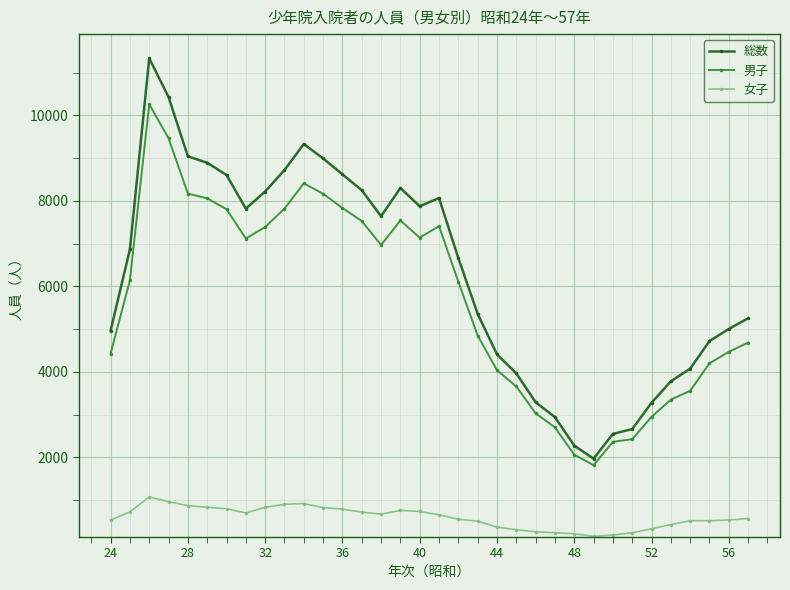

What are all the series names shown in the legend?

総数, 男子, 女子